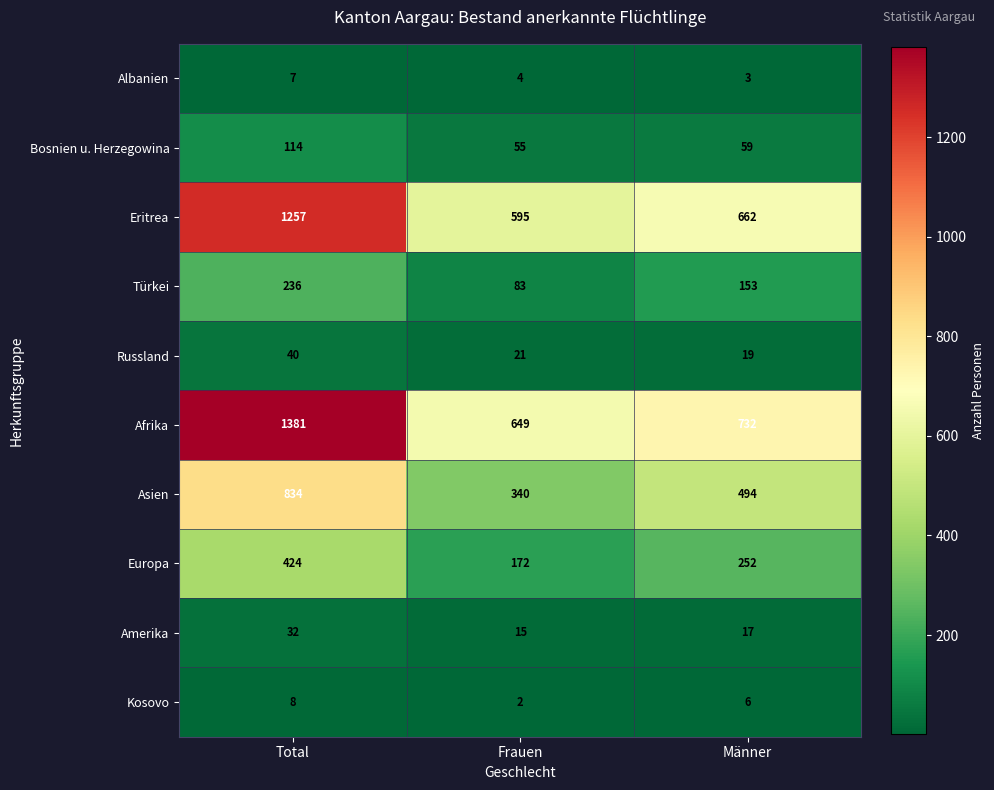

Reading left to right, list all the values displayed in this chart.

Albanien: Total=7	Frauen=4	Männer=3
Bosnien u. Herzegowina: Total=114	Frauen=55	Männer=59
Eritrea: Total=1257	Frauen=595	Männer=662
Türkei: Total=236	Frauen=83	Männer=153
Russland: Total=40	Frauen=21	Männer=19
Afrika: Total=1381	Frauen=649	Männer=732
Asien: Total=834	Frauen=340	Männer=494
Europa: Total=424	Frauen=172	Männer=252
Amerika: Total=32	Frauen=15	Männer=17
Kosovo: Total=8	Frauen=2	Männer=6